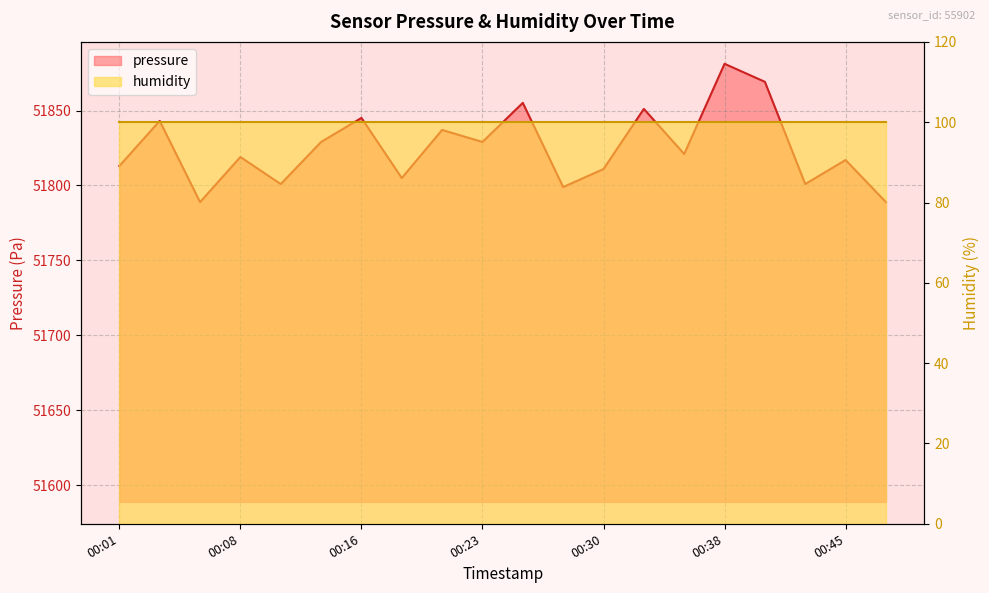

What is the value of the 14th point from the left?

51851.1